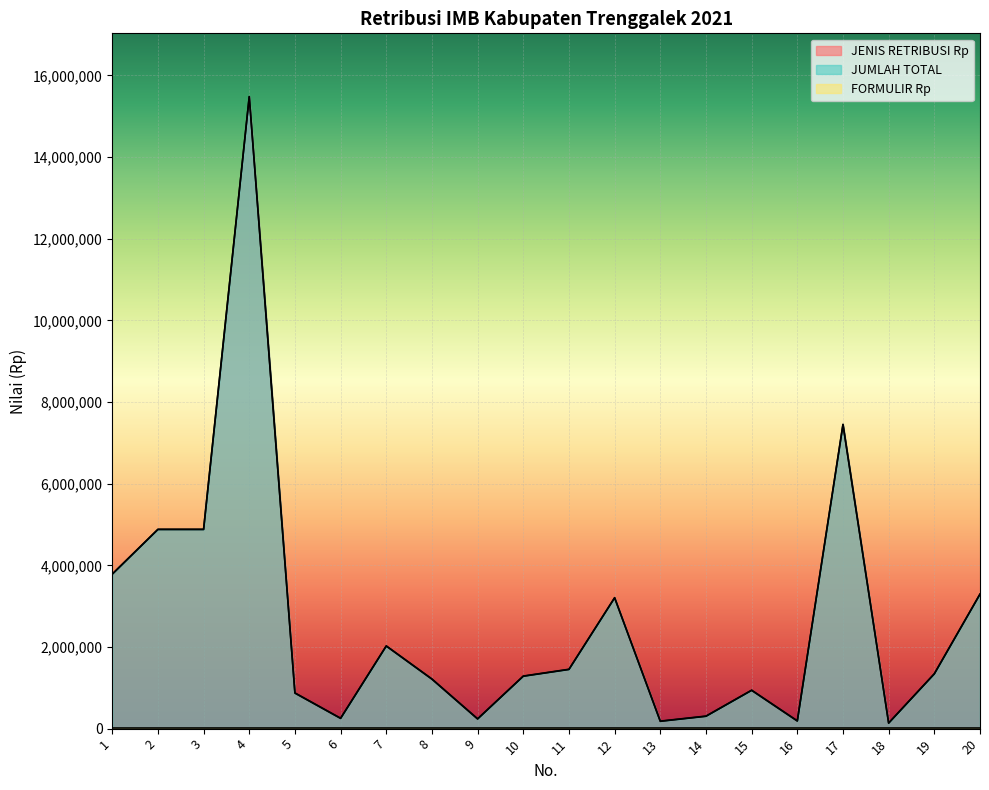

List the series in order of their peak value, highest first.

JUMLAH TOTAL, JENIS RETRIBUSI Rp